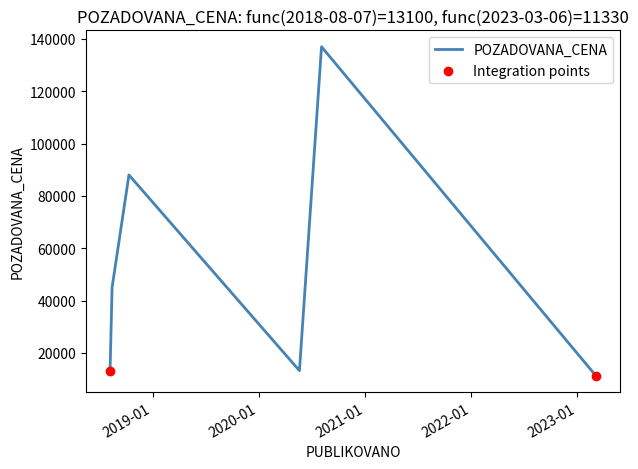

True or false: there are more than 2 points higher than both neighbors.

False